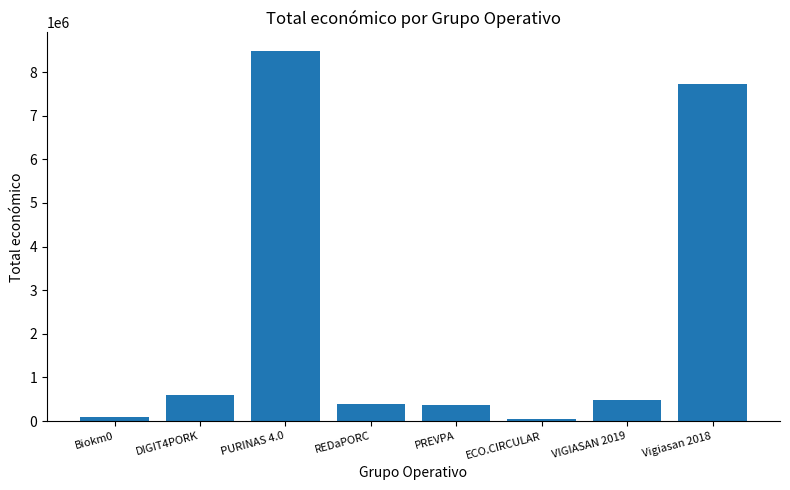

What is the sum of all values?

18181418